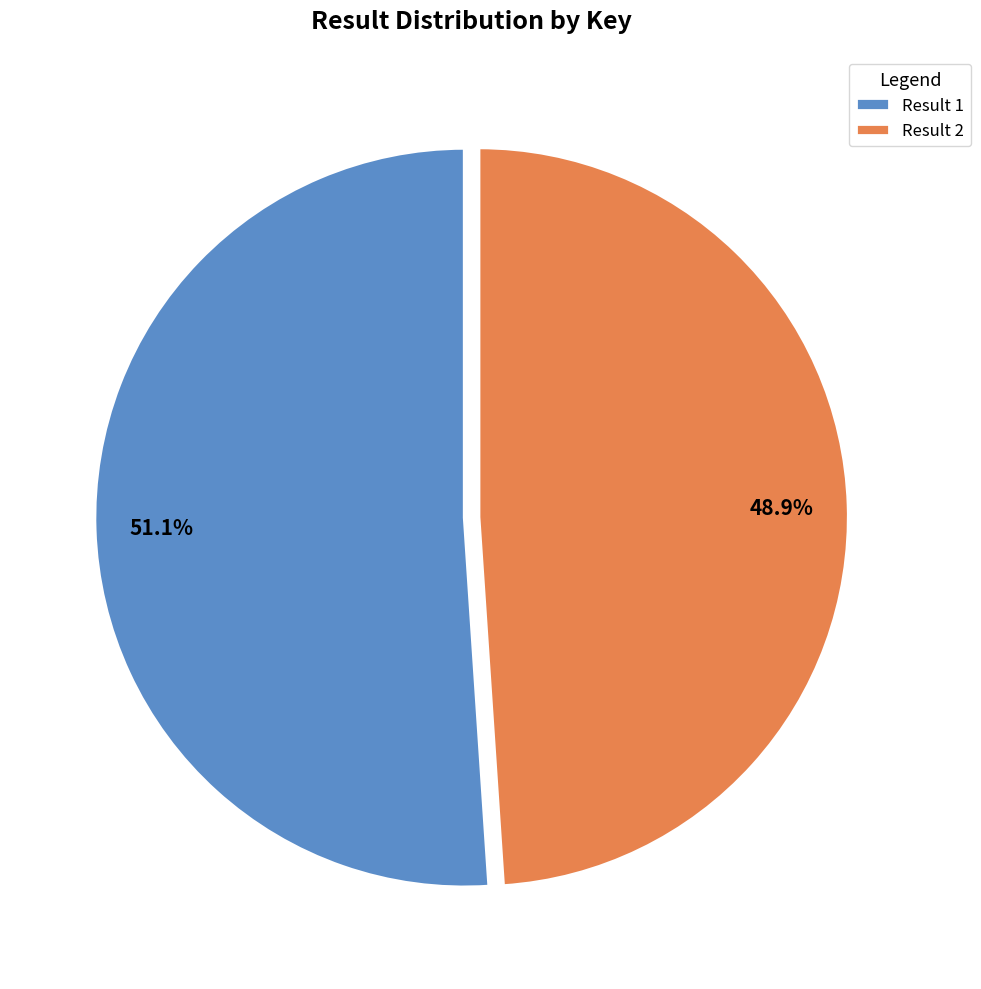

Which slice is the largest?

Result 1